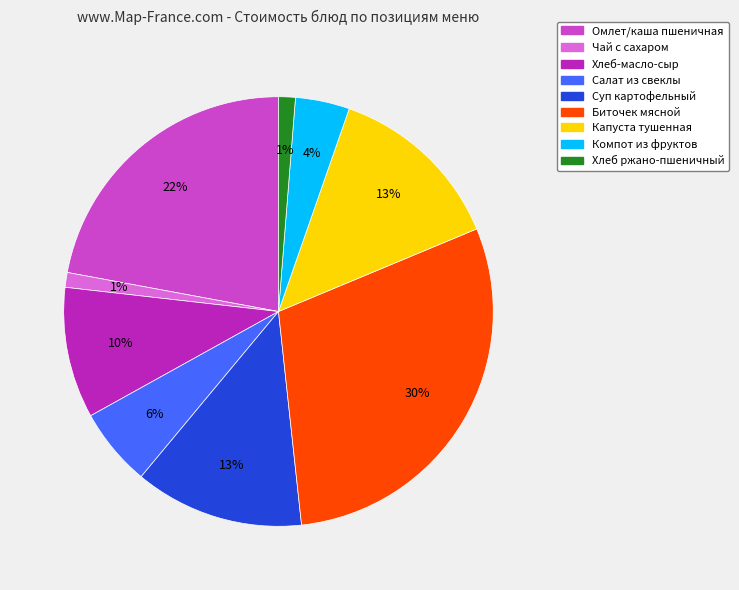

What is the largest slice in the pie chart?

Биточек мясной